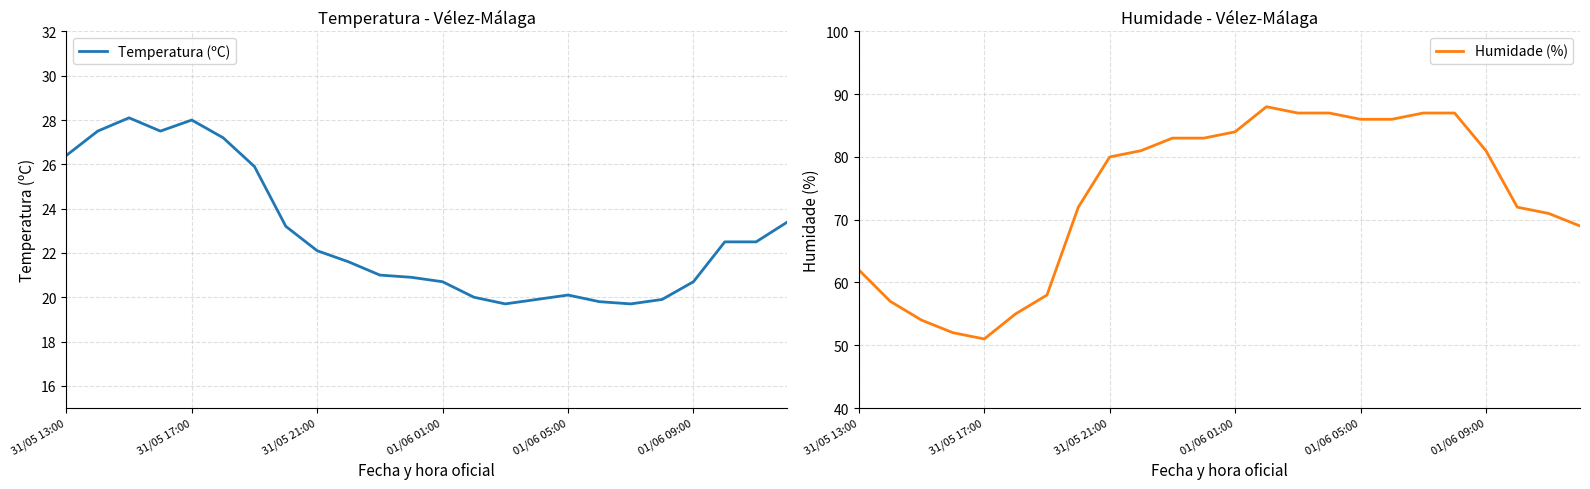

The value of Humidade (%) at 31/05 21:00 is 80. True or false?

True